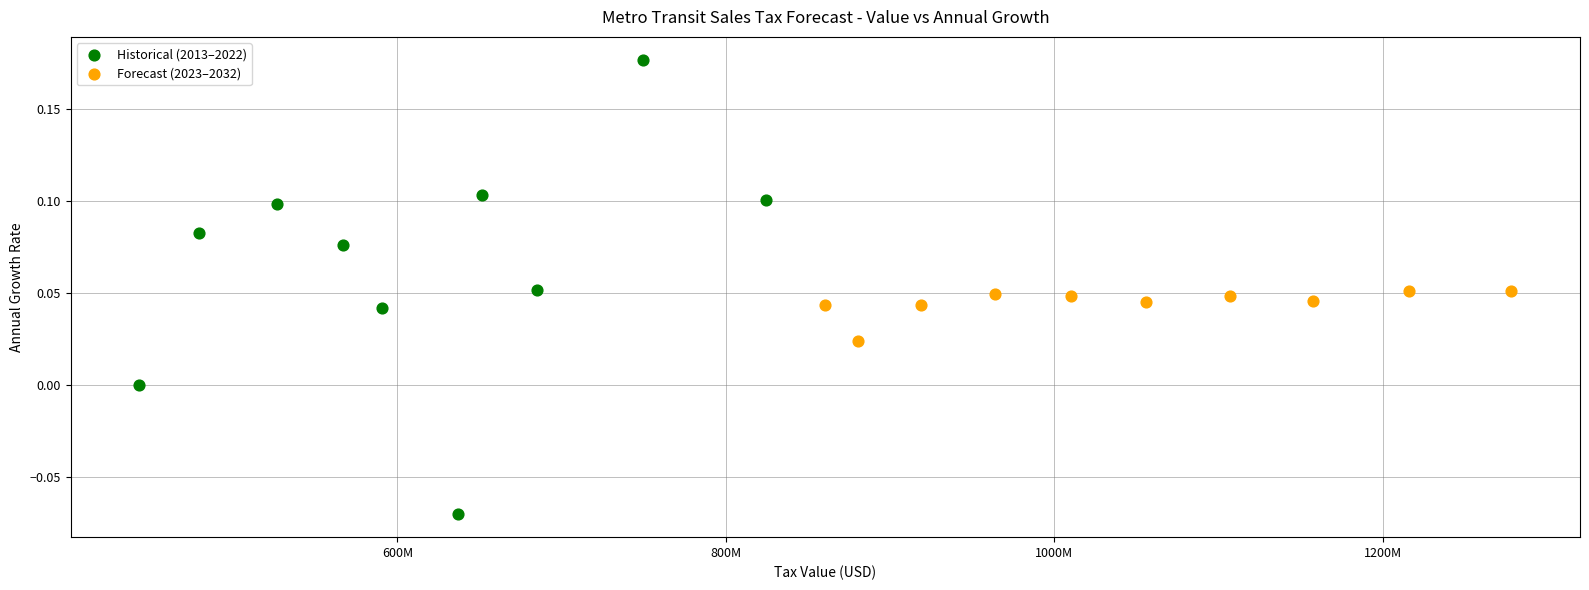

What are all the series names shown in the legend?

Historical (2013–2022), Forecast (2023–2032)